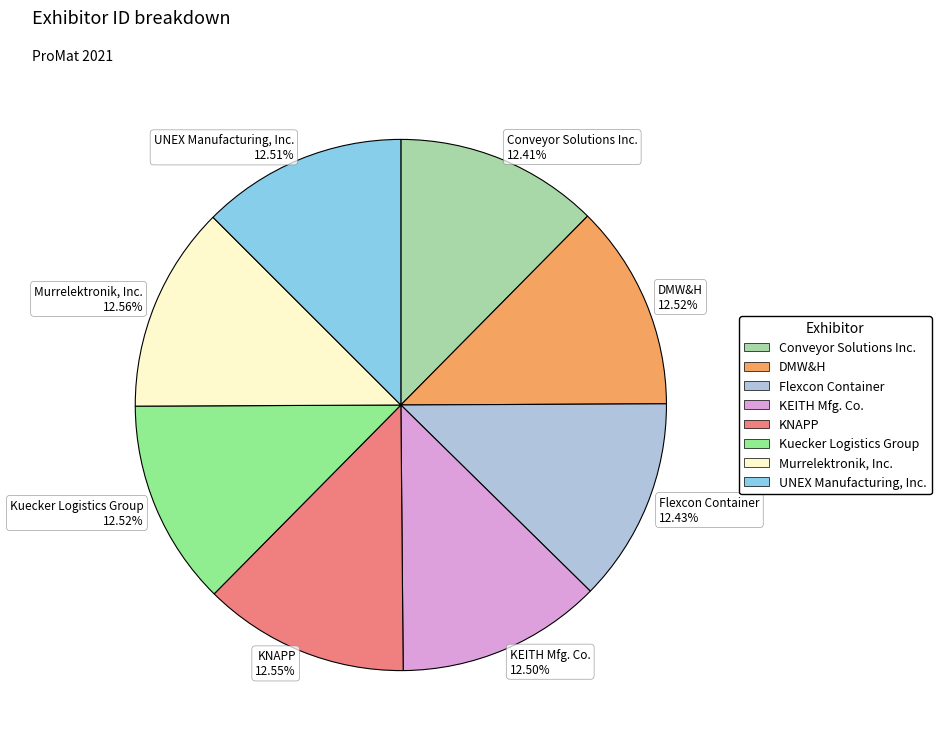

Does KEITH Mfg. Co. represent more than half of the total?

No